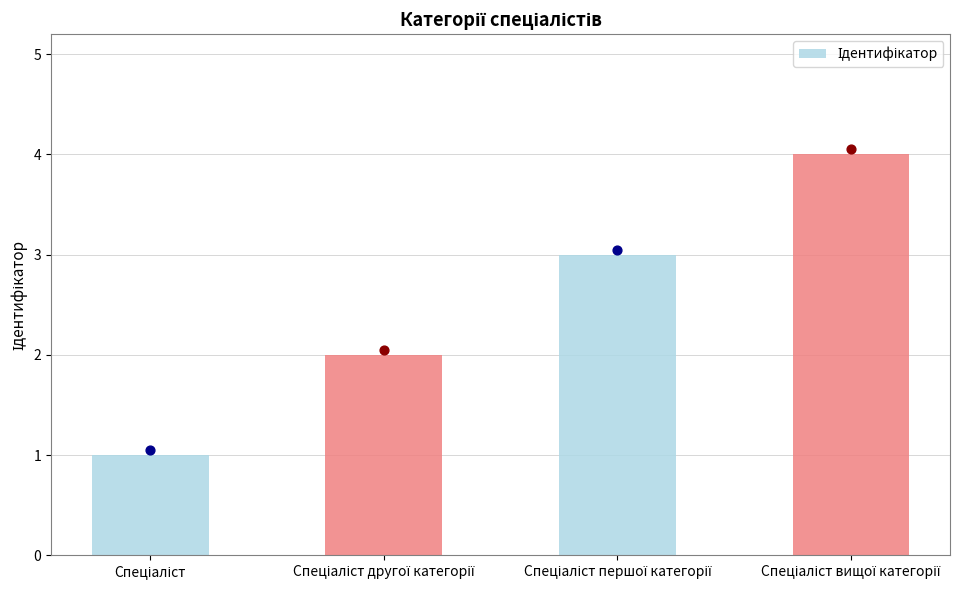

What is the ratio of the value at Спеціаліст to the value at Спеціаліст вищої категорії?

0.2